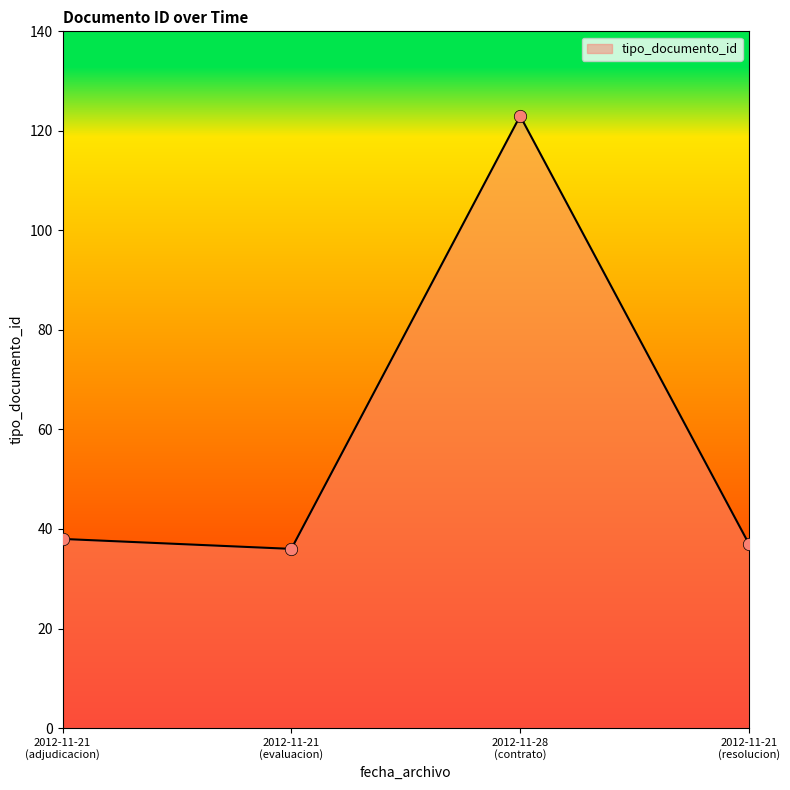

What is the ratio of the value at 2012-11-21 (adjudicacion) to the value at 2012-11-28 (contrato)?

0.3